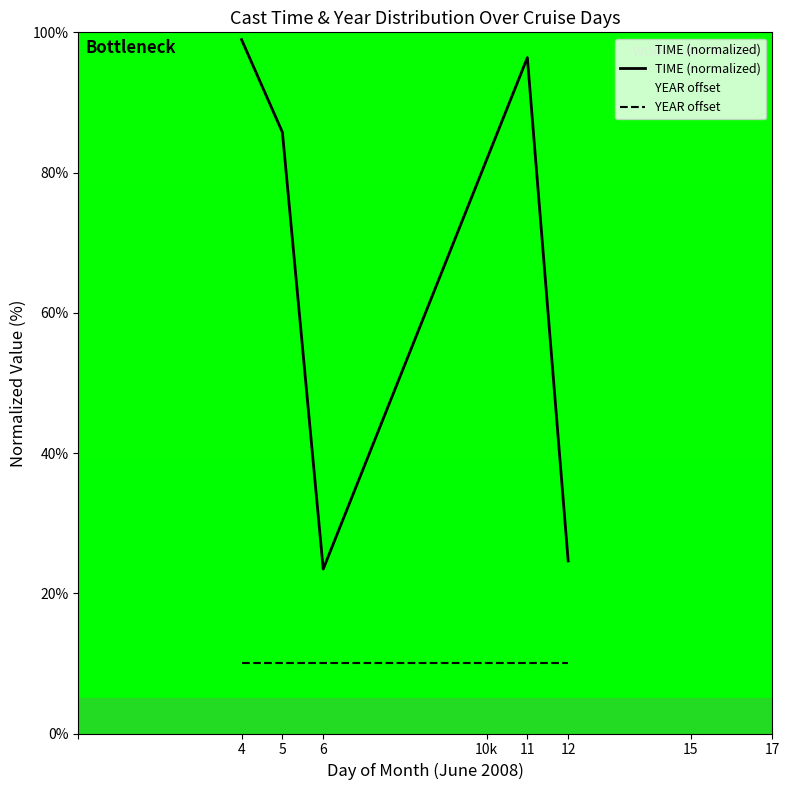

List the series in order of their overall mean, highest first.

TIME (normalized), YEAR offset